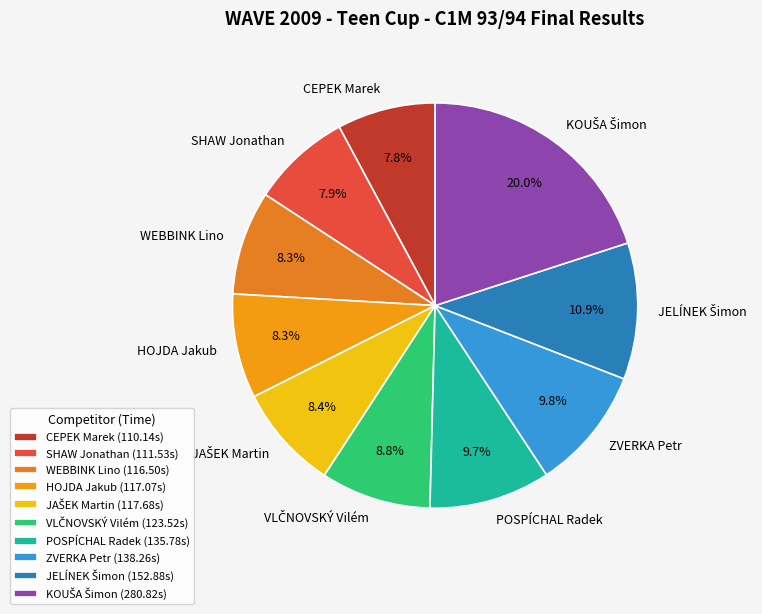

What portion of the pie excludes SHAW Jonathan?

92.1%